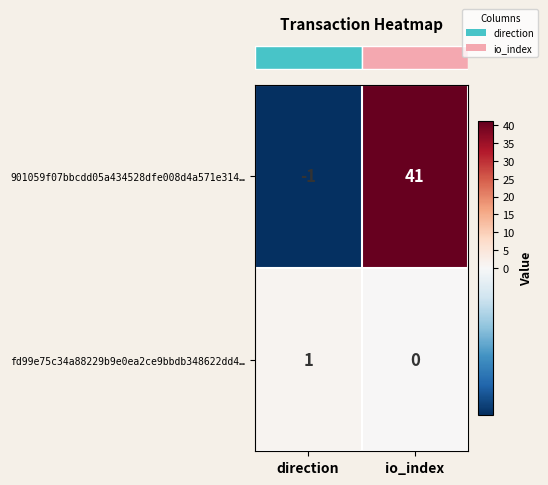

At which label is 901059f07bbcdd05a434528dfe008d4a571e314… closest to 20?

direction